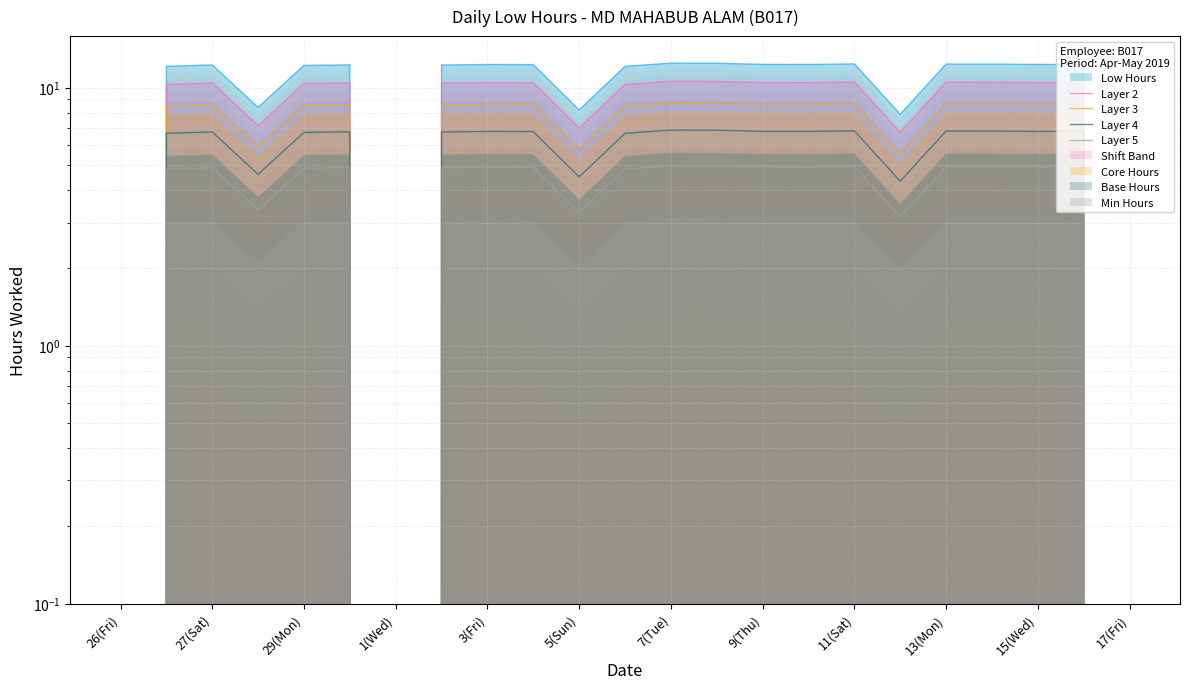

Between 26(Fri) and 13(Mon), which series saw the biggest shift?

Layer 2